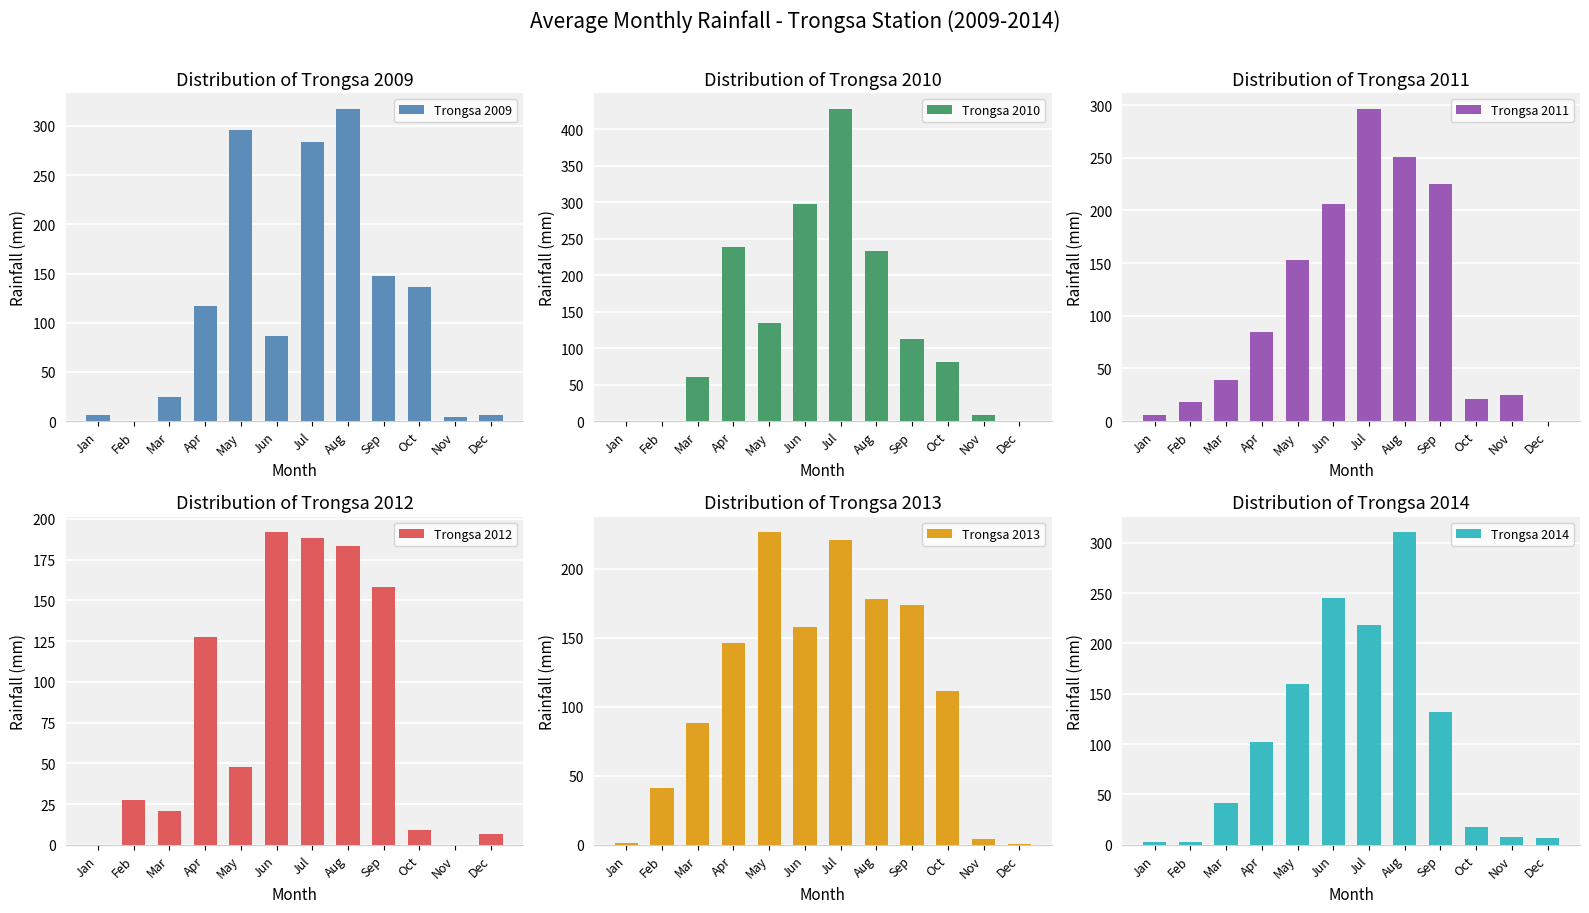

The value of Trongsa 2010 at Mar is 61.0. True or false?

True